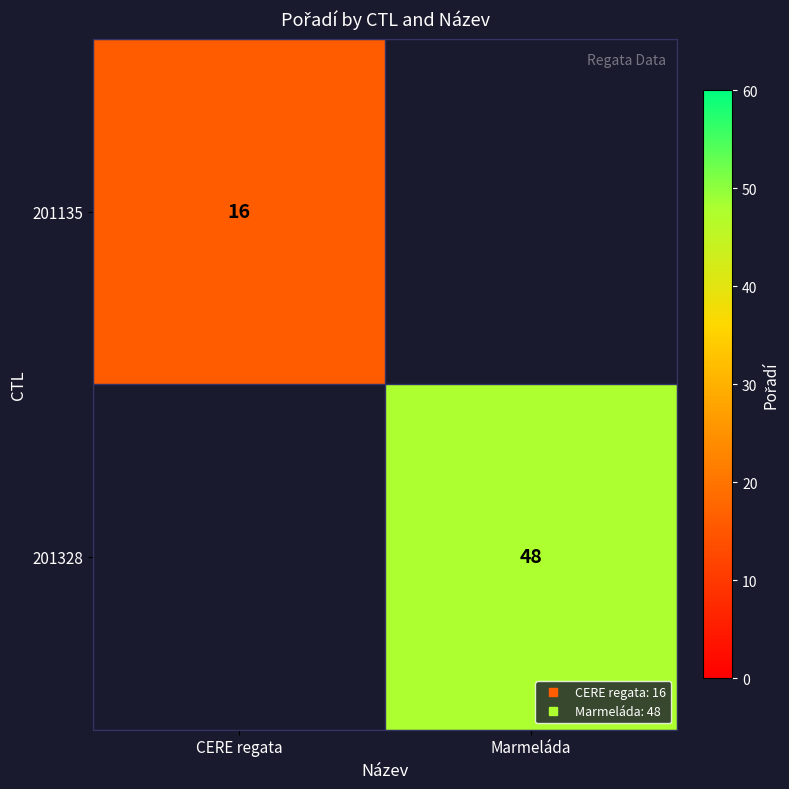

How many values in 201135 are above zero?

1